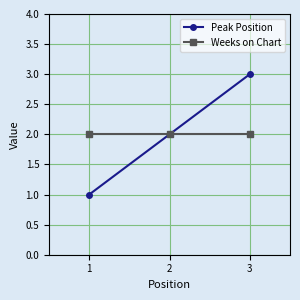

List the series in order of their peak value, highest first.

Peak Position, Weeks on Chart